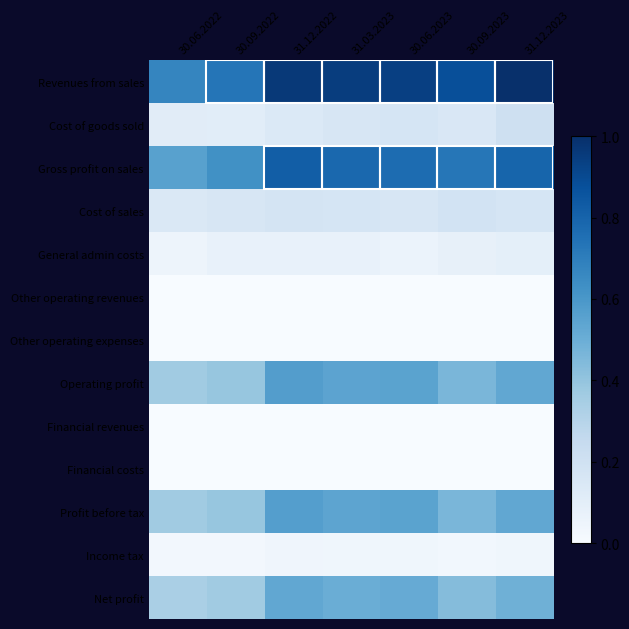

Which label corresponds to the largest value in the chart?

31.12.2023